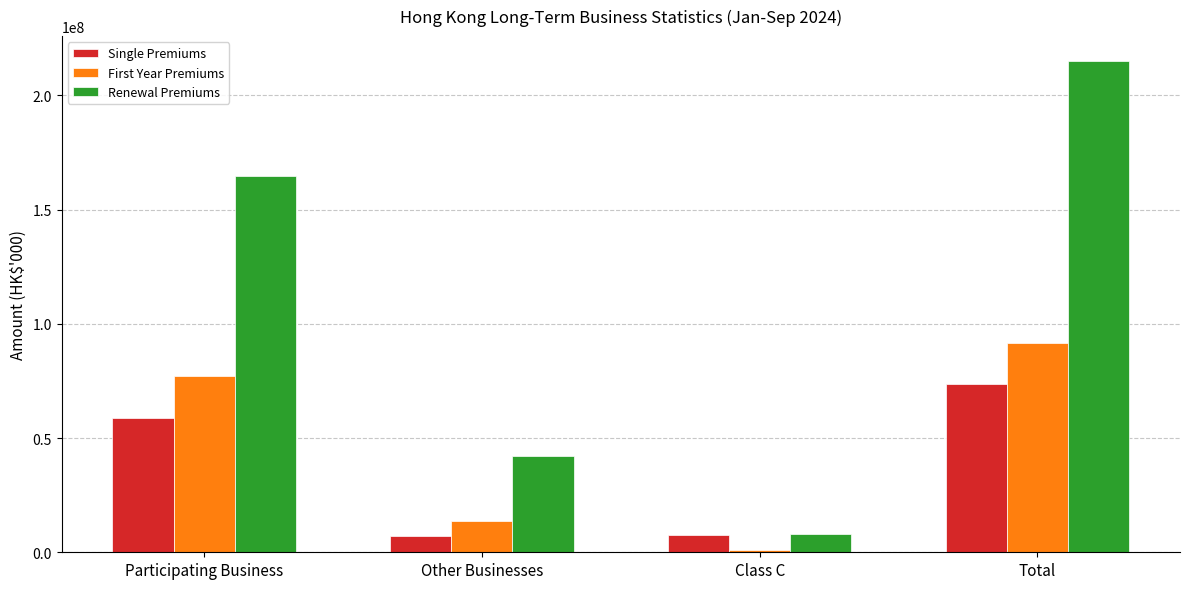

What is the greatest value displayed?

215185959.9